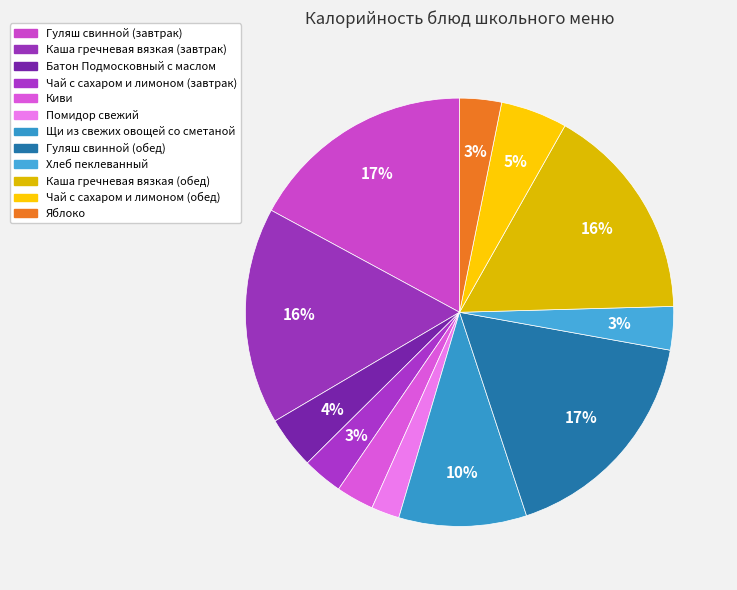

Is Чай с сахаром и лимоном (обед) the majority of the pie?

No